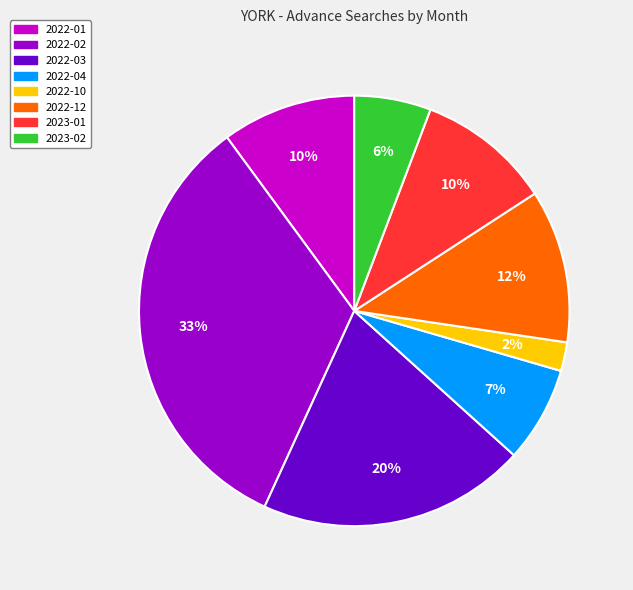

Combined, do 2022-10 and 2022-02 account for over 50%?

No